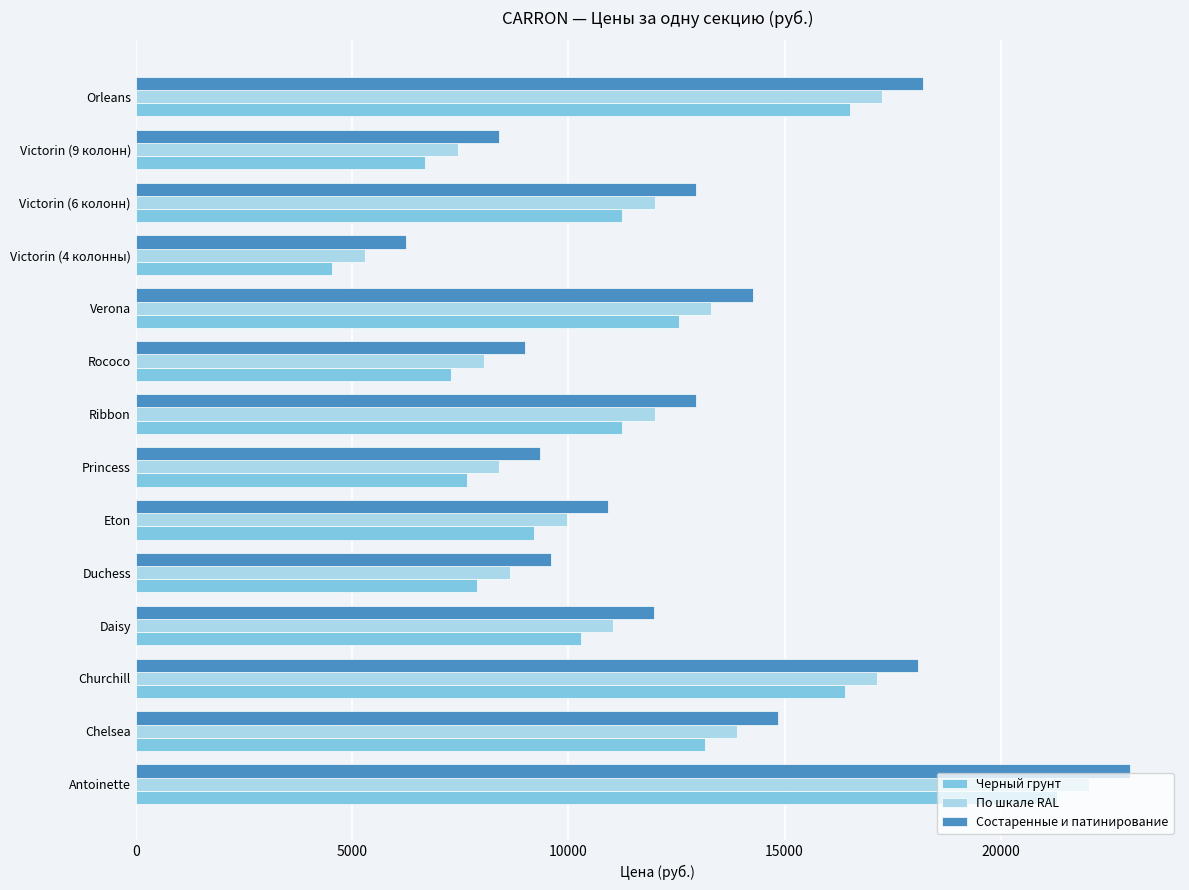

What is the sum of all Состаренные и патинирование values?

179781